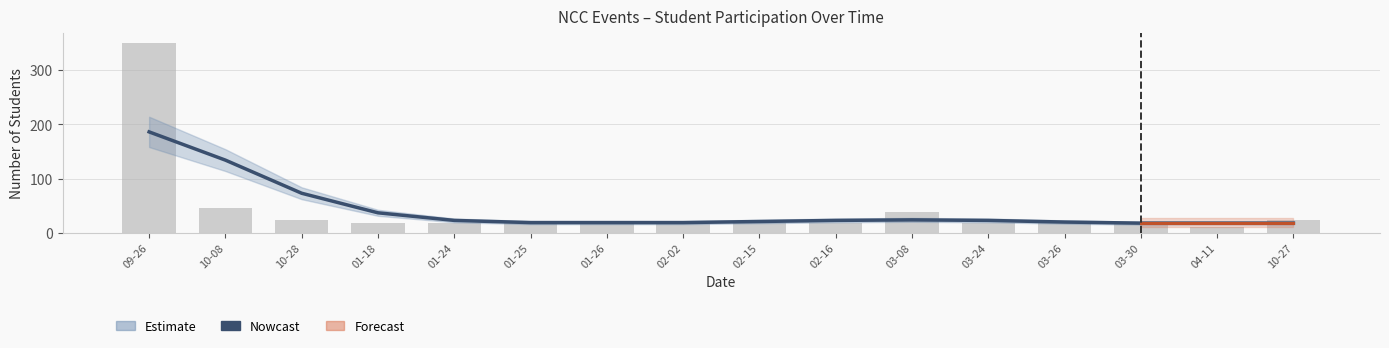

How many categories are shown in the chart?

16